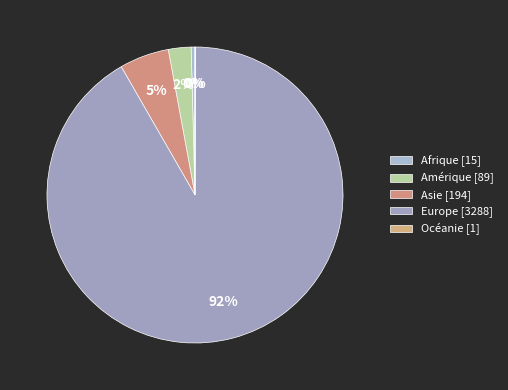

What is the smallest slice in the pie chart?

Océanie